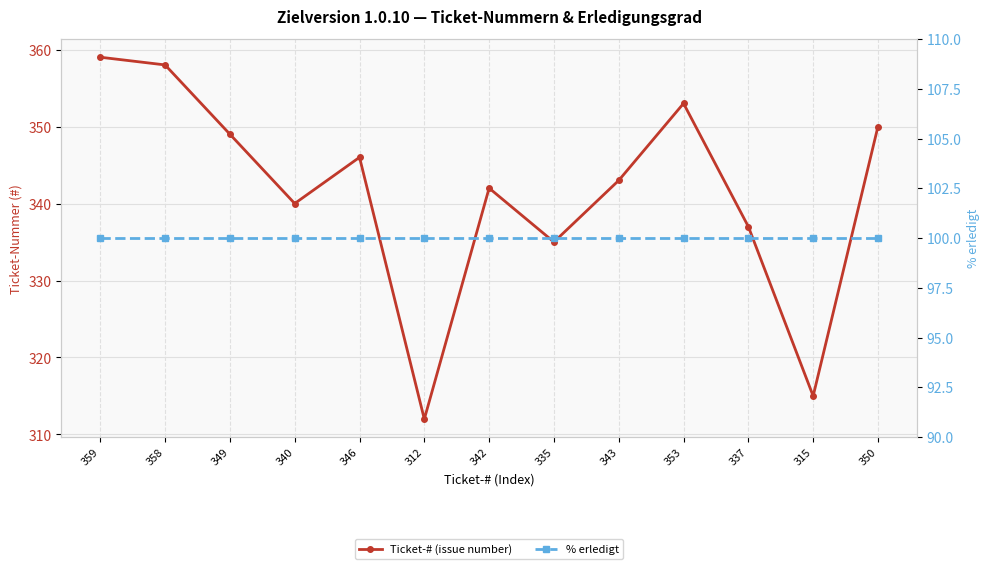

What is the sum of the Ticket-# (issue number) values at 358 and 312?

670